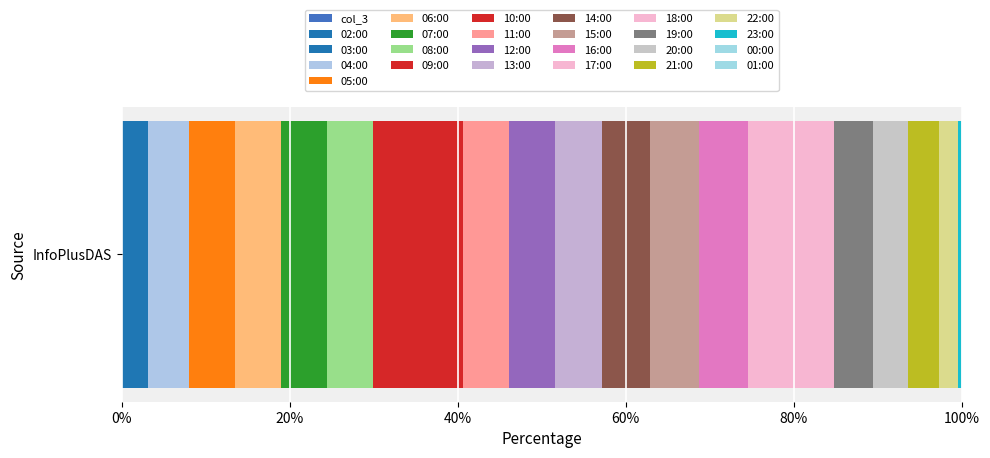

Is it true that the value at 17:00 is 4117?

False